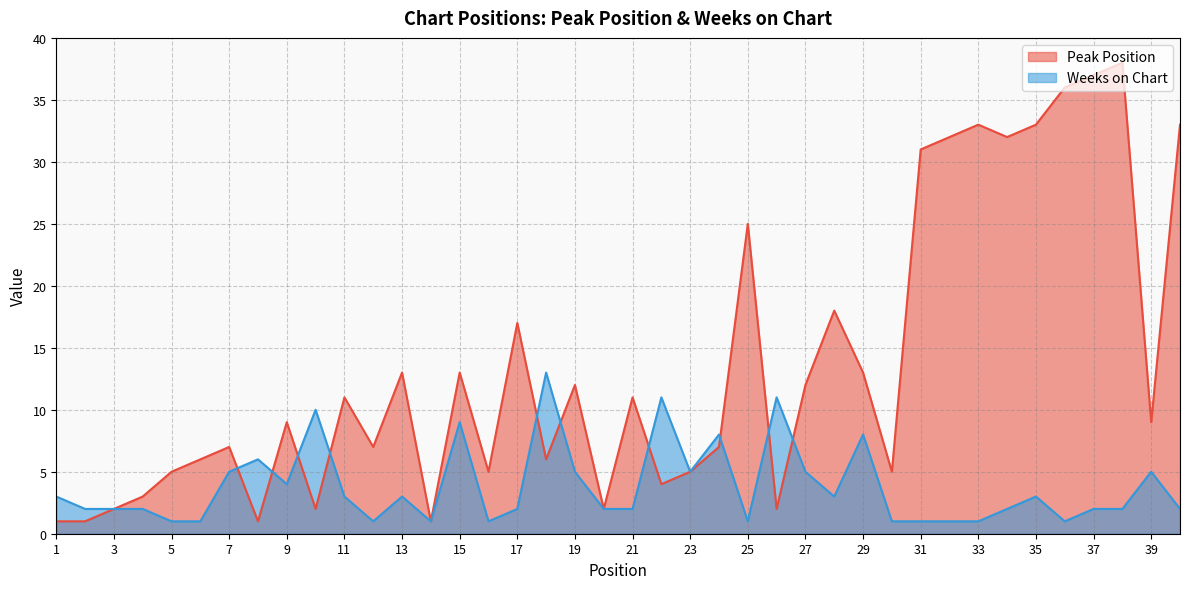

What is the difference between the Weeks on Chart values at 5 and 35?

2